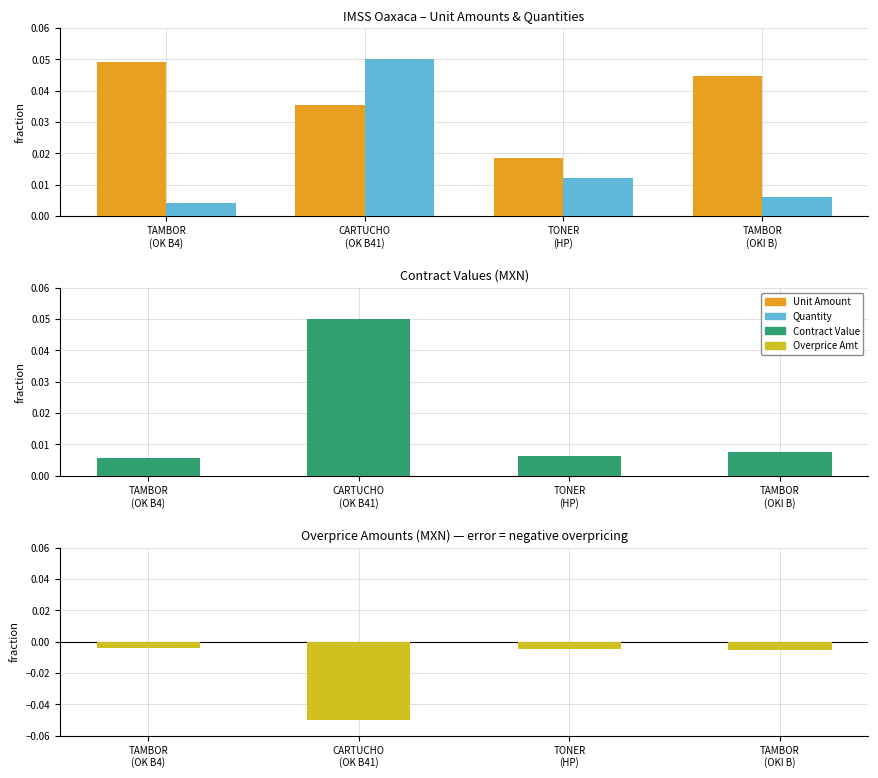

Is it true that contracts.items.unit.value.amountOverpriceMxIMSS equals -0.0 at TAMBOR
(OKI B)?

True